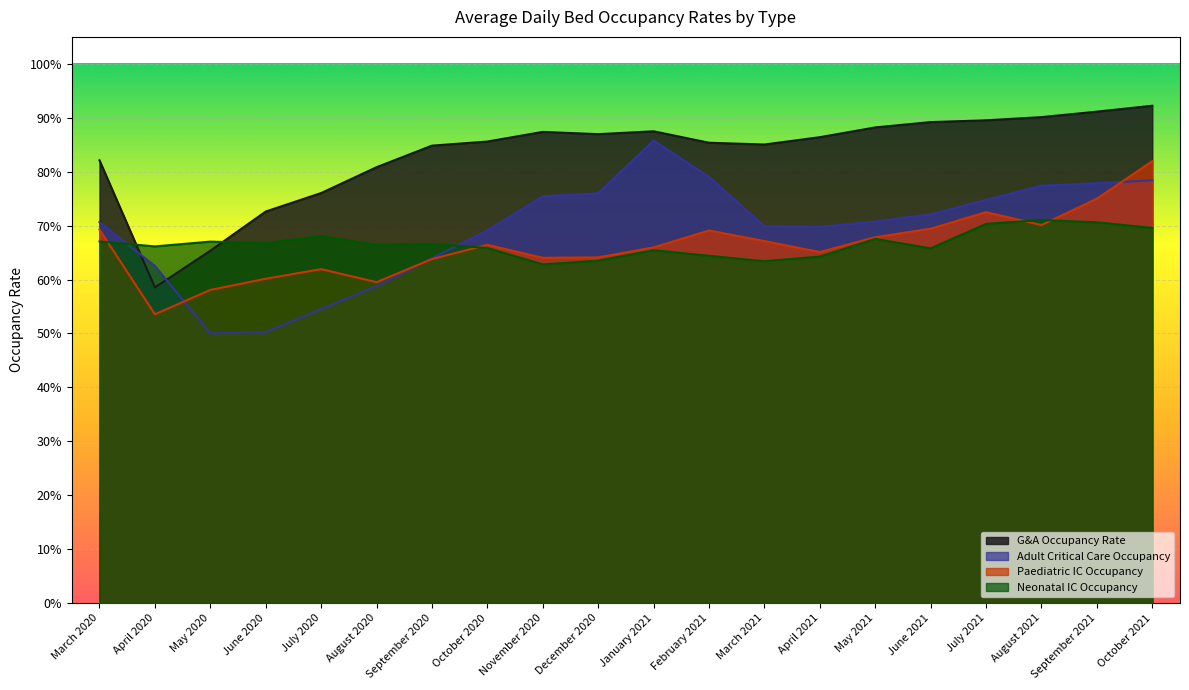

Where do Paediatric IC Occupancy and Neonatal IC Occupancy first cross each other?

March 2020 and April 2020